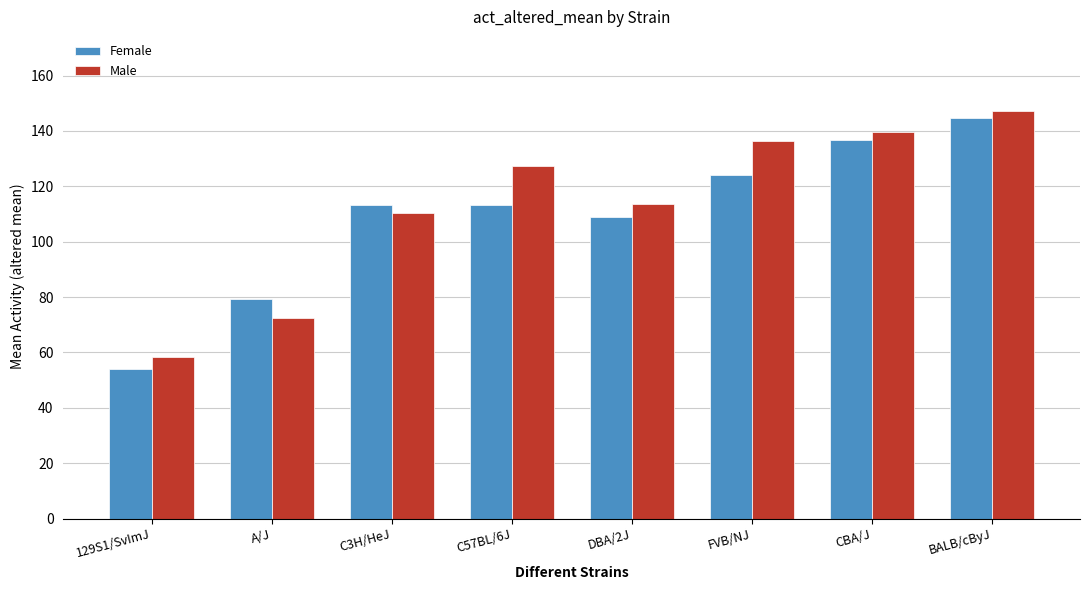

What is the label of the 5th bar from the right?

C57BL/6J